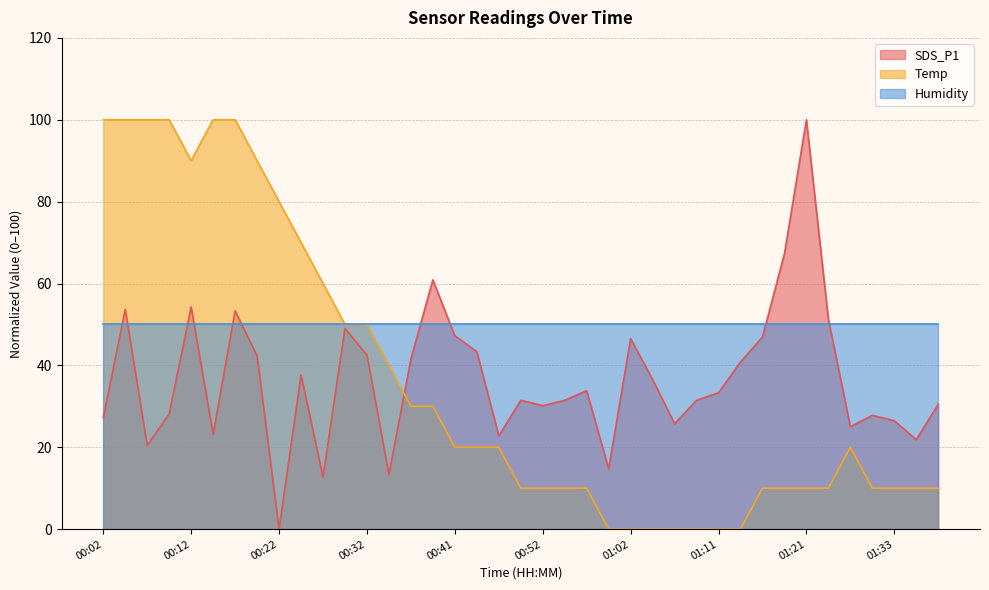

Between which two adjacent categories do Temp and SDS_P1 first intersect?

00:34 and 00:36